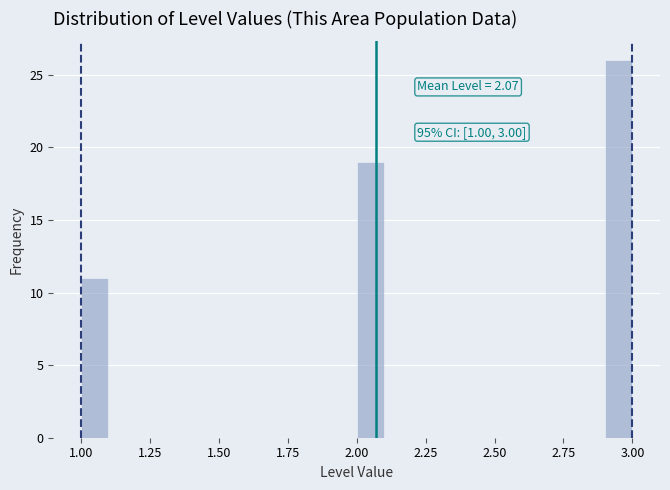

Read against the x-axis, roughly where is the centre of the tallest bar?

2.95